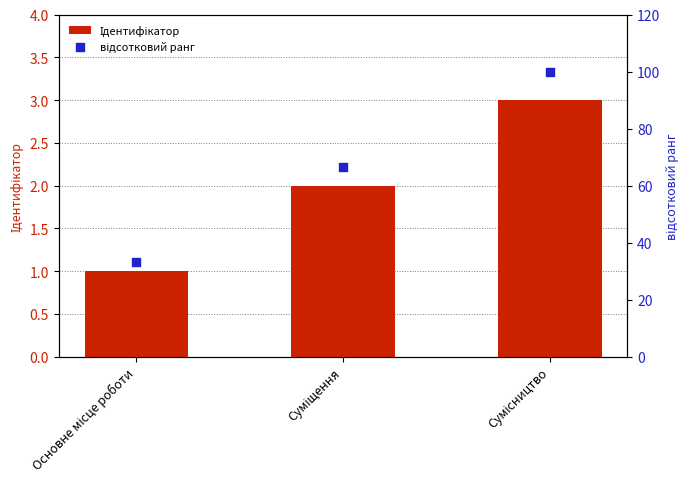

Which series reaches the minimum Y coordinate?

Ідентифікатор